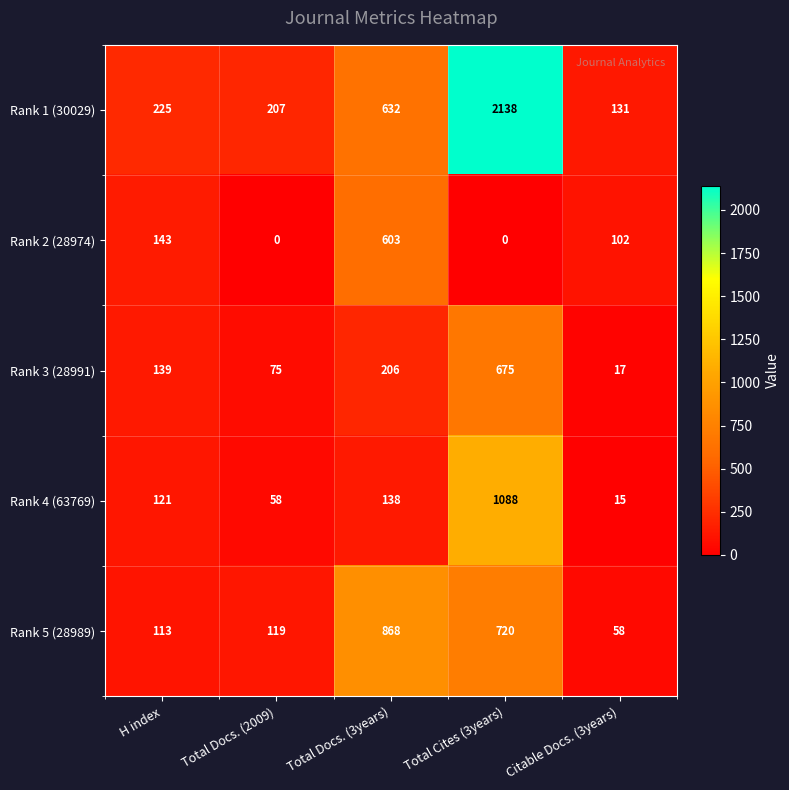

Count the number of data series in this chart.

5